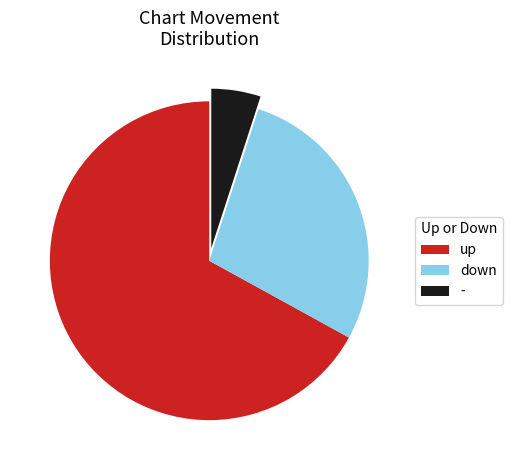

Combined, do up and - account for over 50%?

Yes